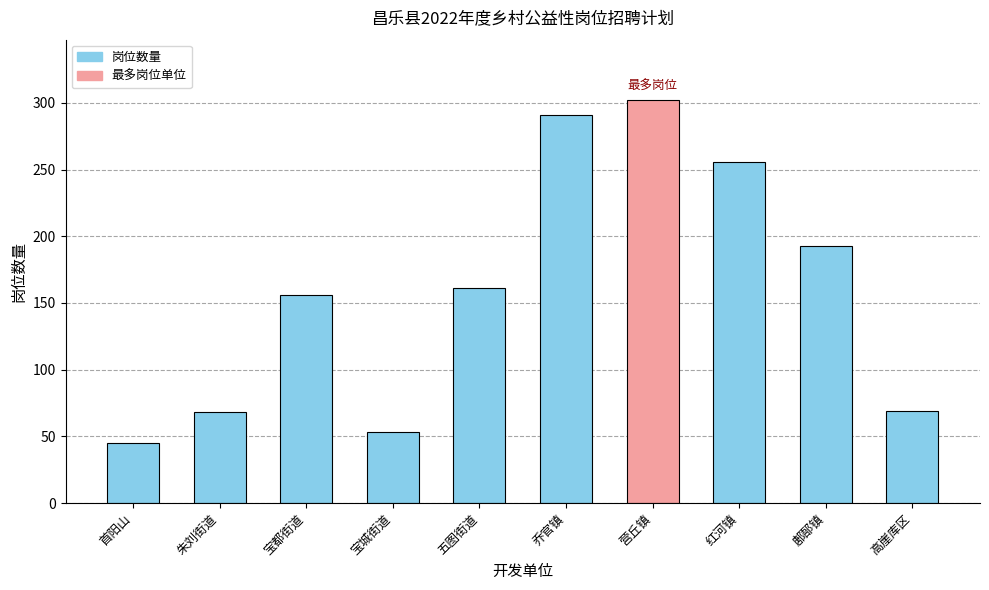

What is the difference between the values at 五图街道 and 乔官镇?

130